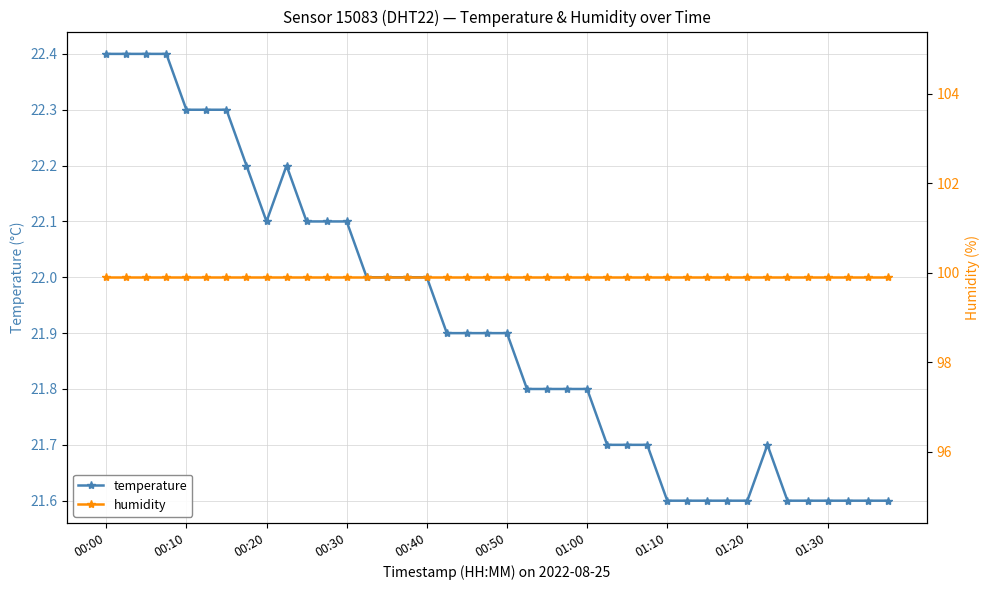

The temperature series shows 22.0 at 00:40. True or false?

True